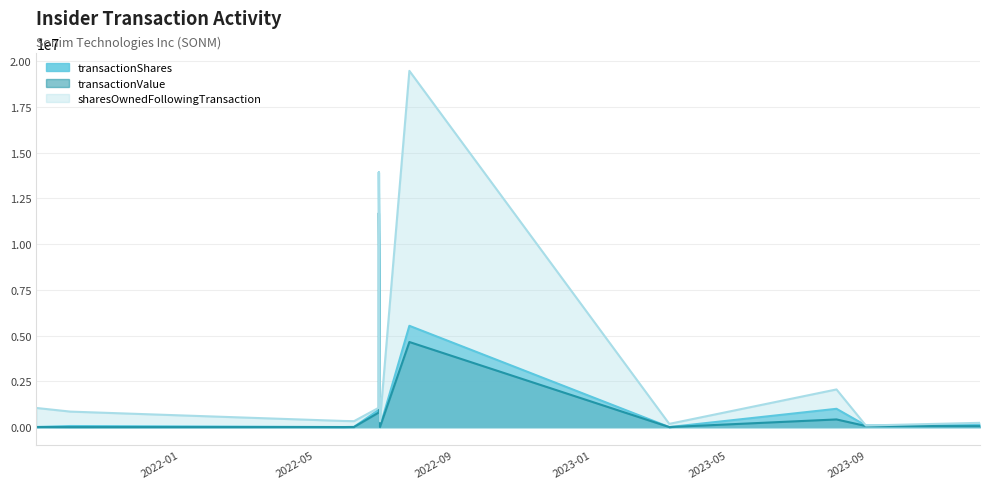

How many values in transactionValue are above zero?

11